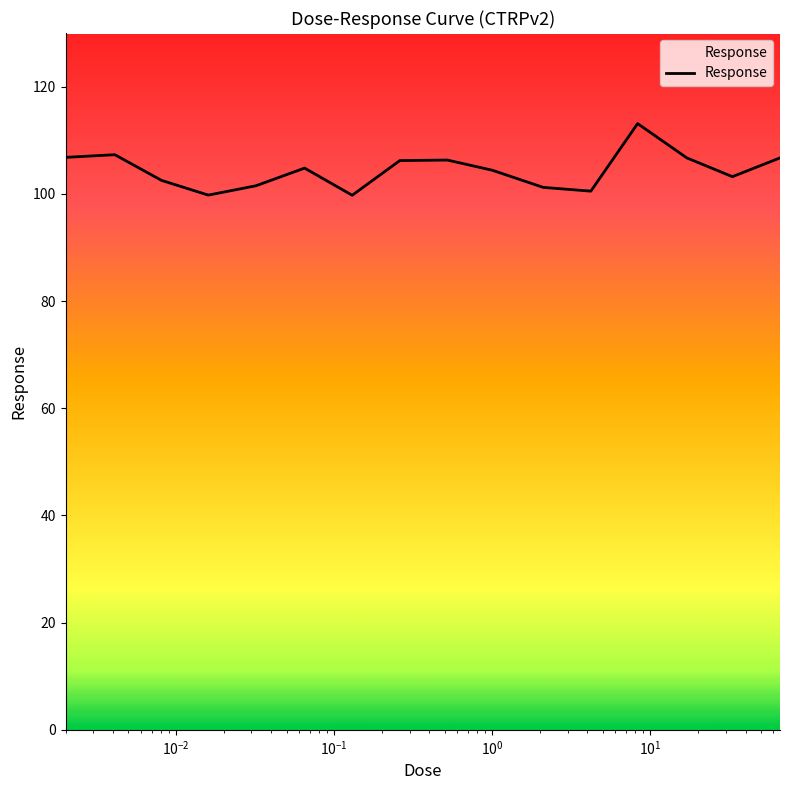

What is the minimum value shown in the chart?

99.7